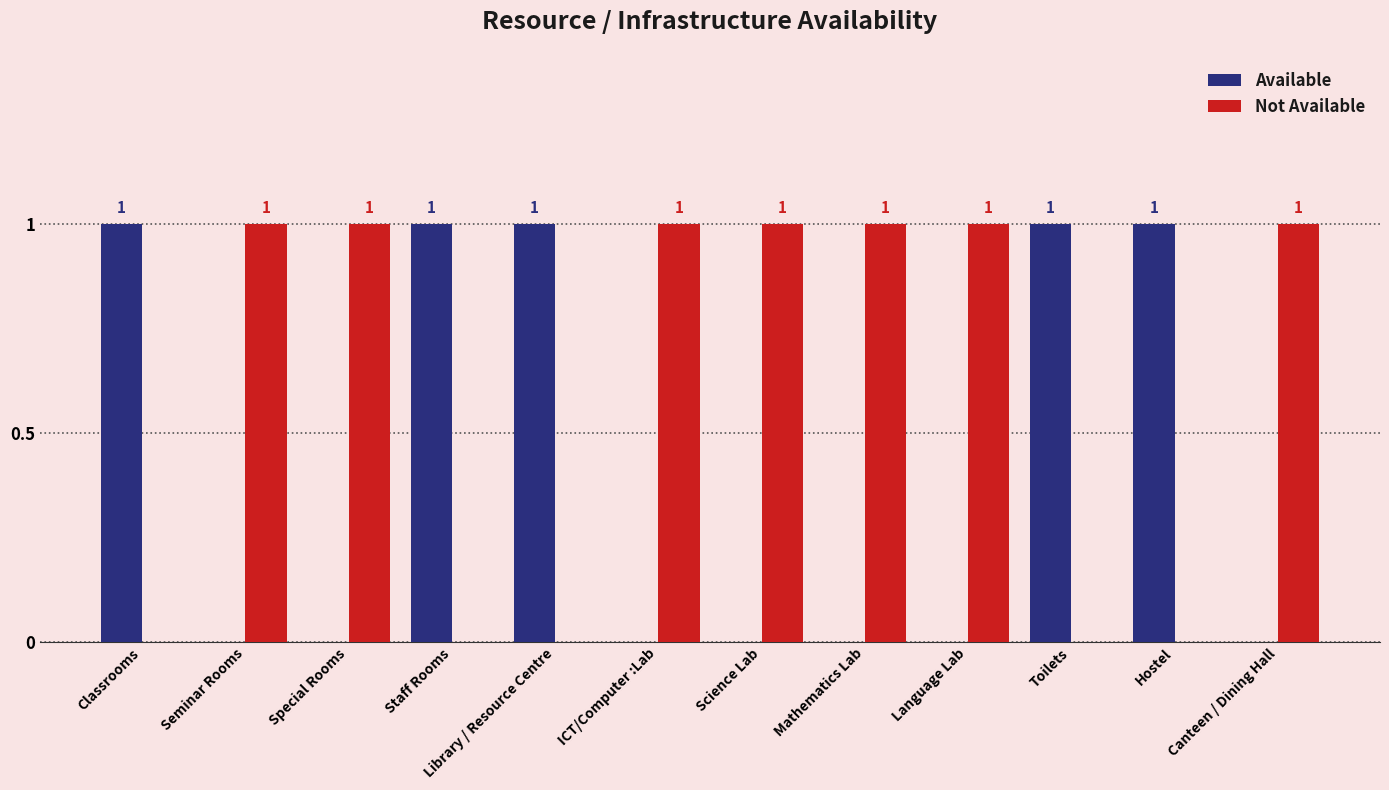

How many Available values are between 0 and 1?

12